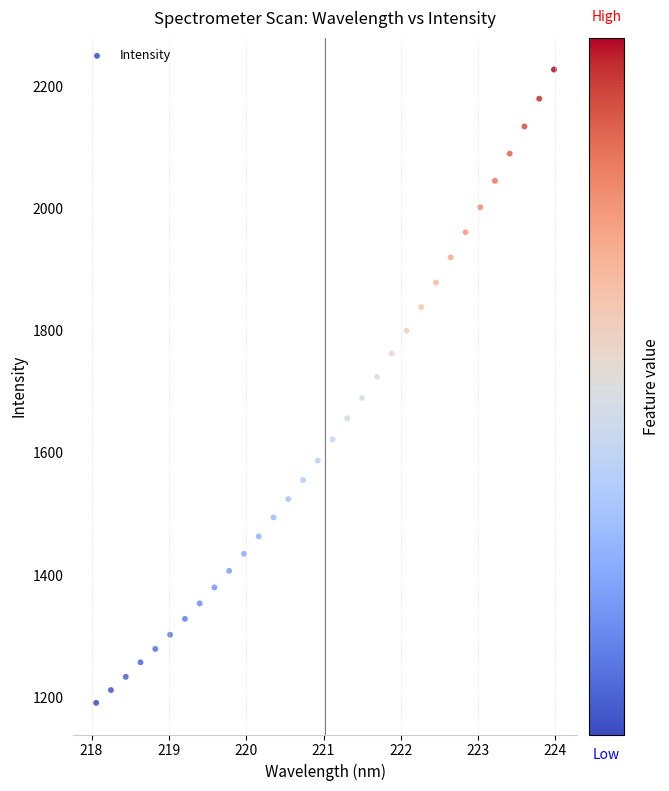

What is the range of Y values (max minus min)?

1037.3